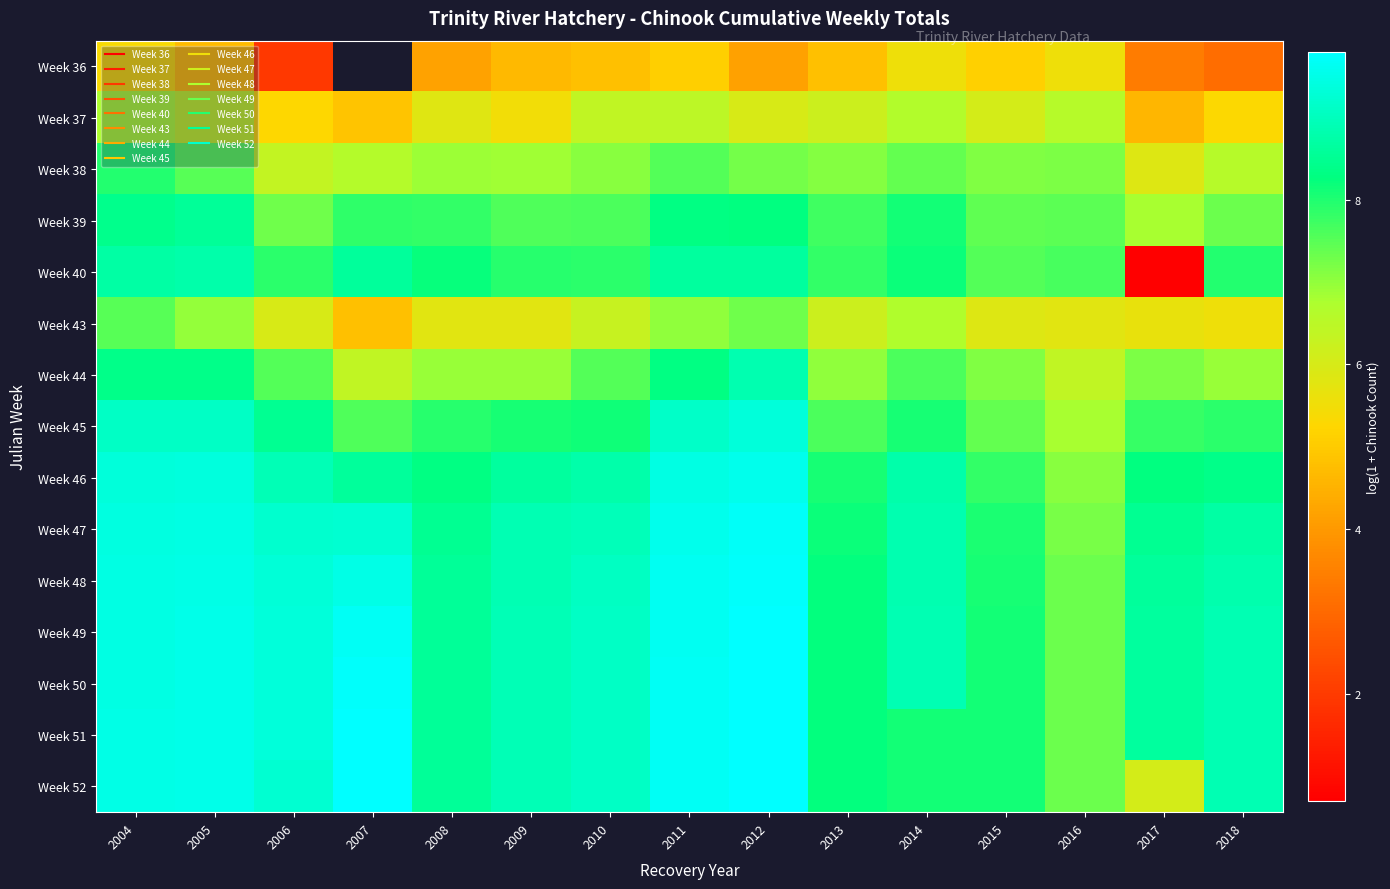

What is the sum of all Week 47 values?

132.5